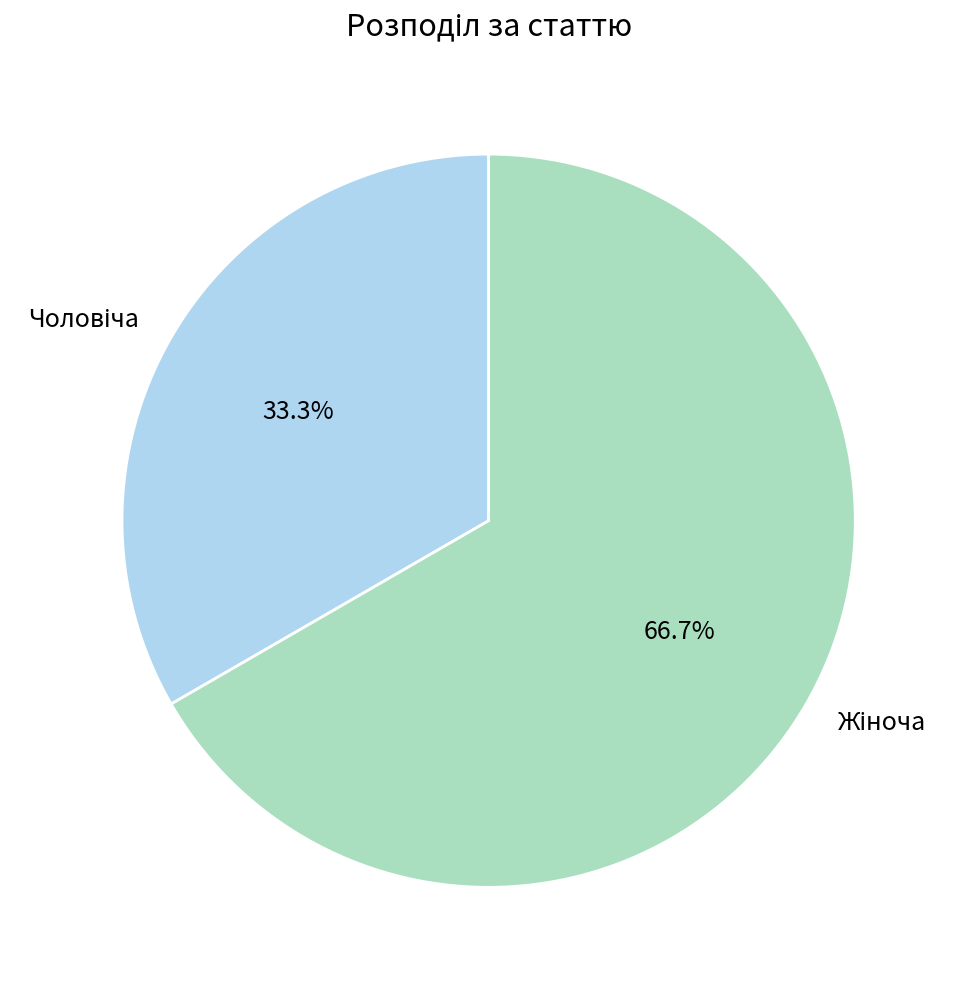

How many slices are in this pie chart?

2